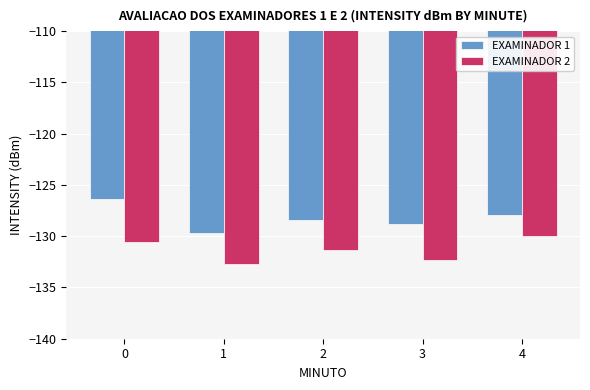

Rank the series by their average value, from highest to lowest.

EXAMINADOR 1, EXAMINADOR 2